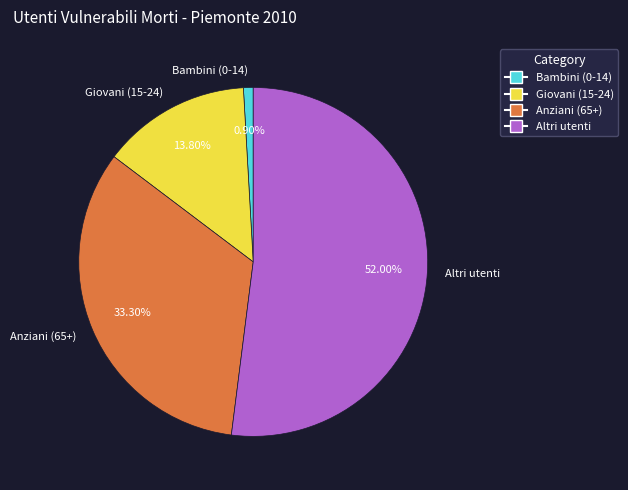

How much of the chart is everything except Anziani (65+)?

66.7%